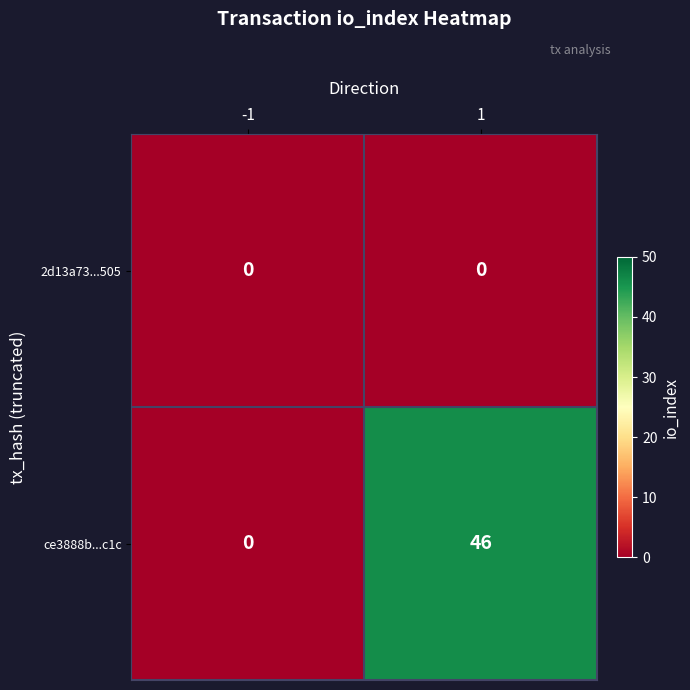

Reading right to left, what are all the values shown in this chart?

2d13a73...505: 1=0	-1=0
ce3888b...c1c: 1=46	-1=0